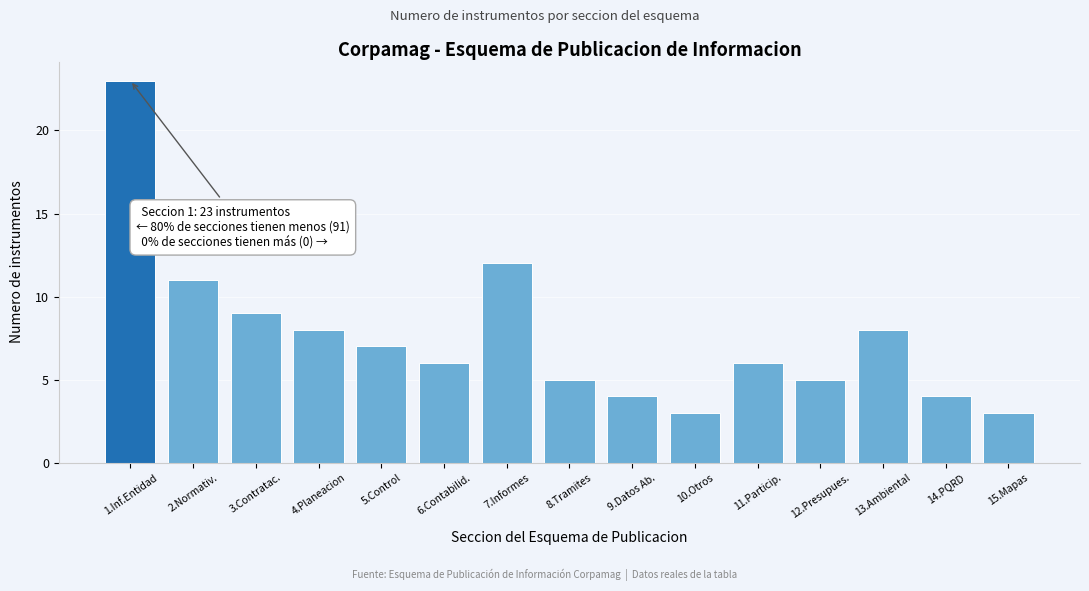

Reading right to left, transcribe all the data shown in this chart.

3	4	8	5	6	3	4	5	12	6	7	8	9	11	23